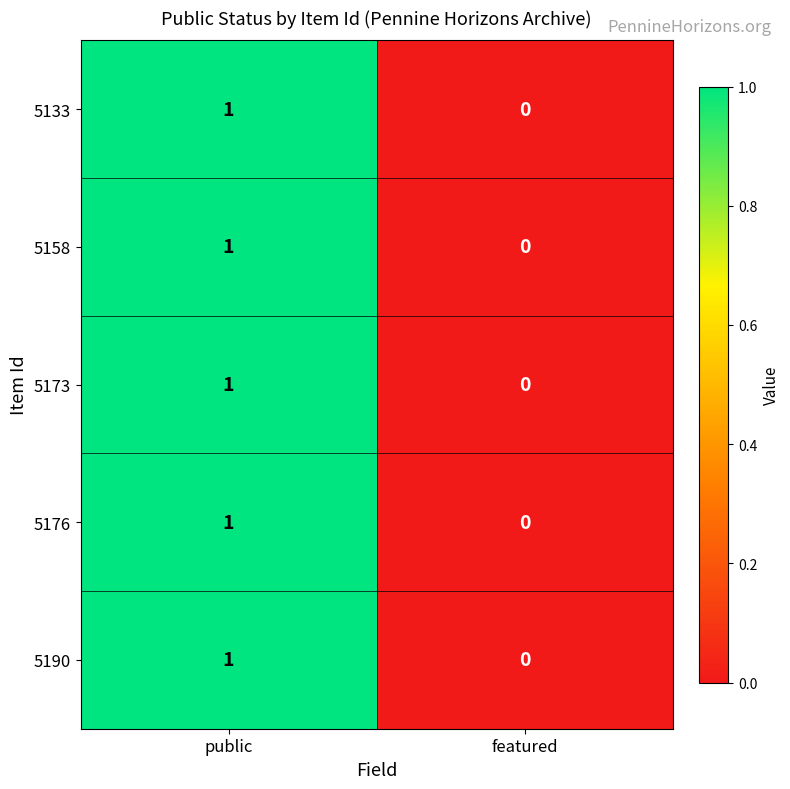

Is the value of 5133 at featured greater than the value of 5173 at public?

No